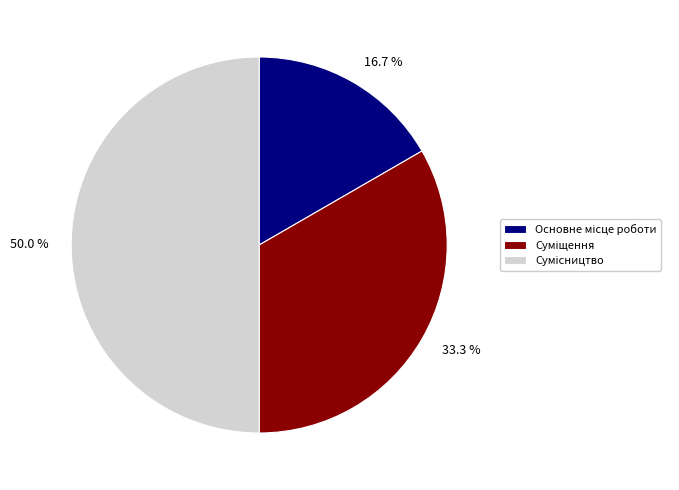

What percentage is the Основне місце роботи slice, to the nearest percent?

17%